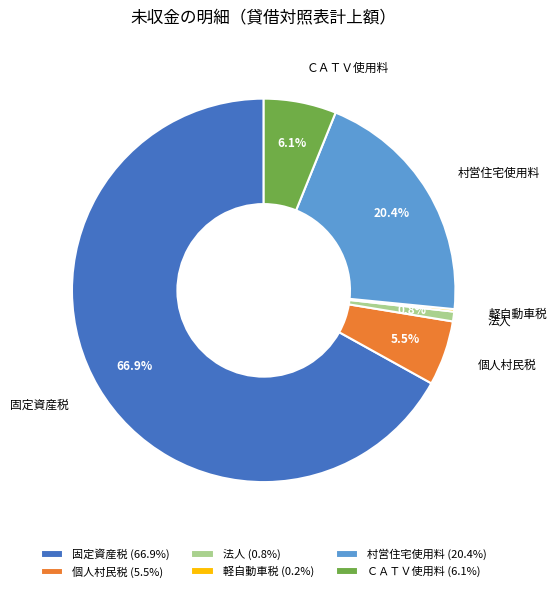

Which has a higher value, 固定資産税 or 個人村民税?

固定資産税